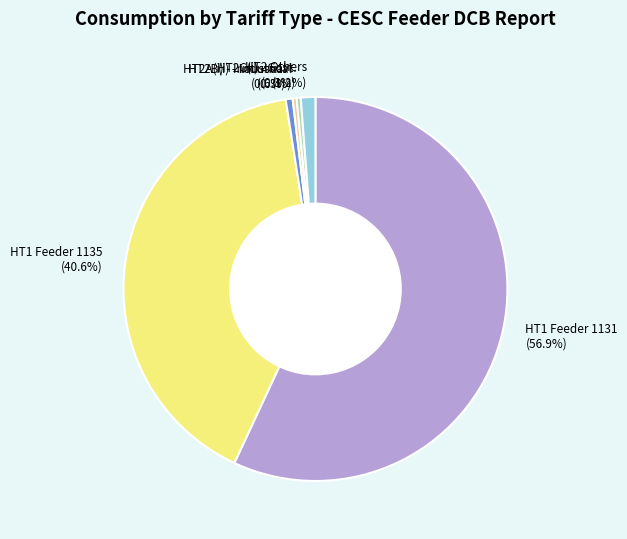

Do HT2B(i) - Industrial and HT2C(i) - Govt. together represent more than half of the pie?

No